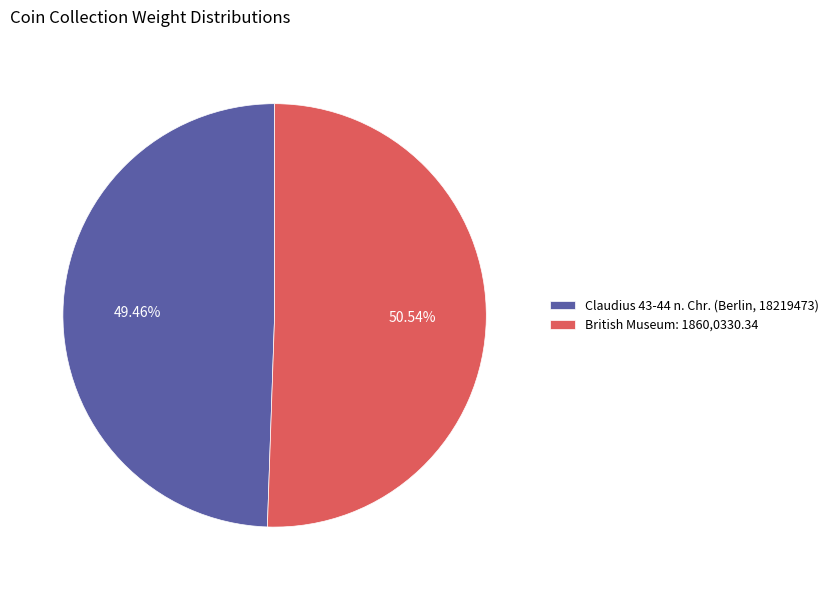

The Claudius 43-44 n. Chr. (Berlin, 18219473) slice represents 60% of the pie. True or false?

False